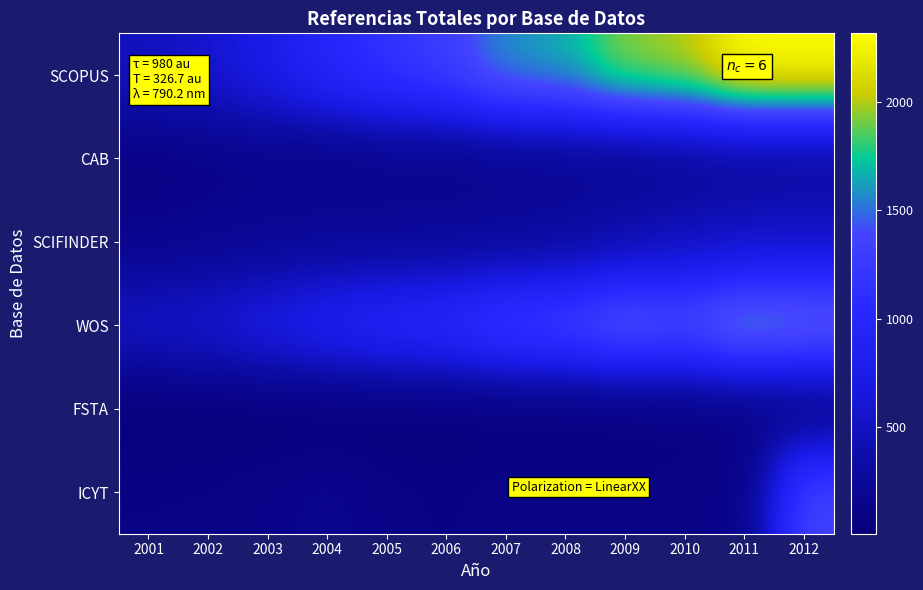

What is the total value across all series at 2007?

3438